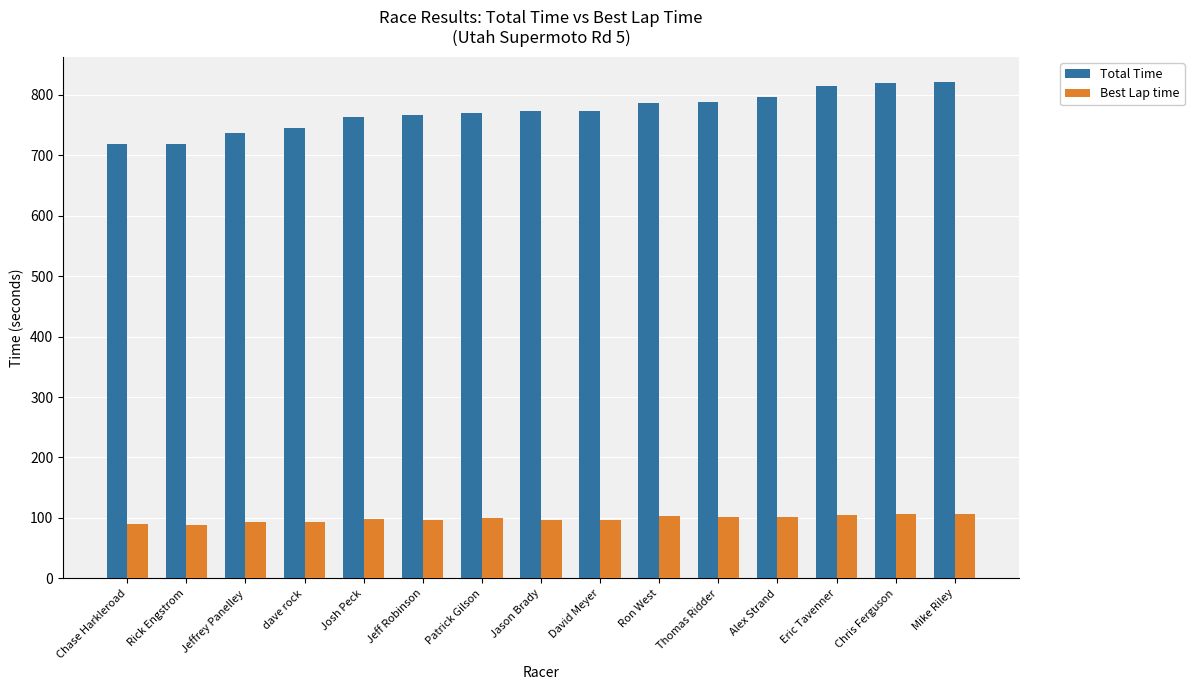

Between Jeffrey Panelley and Eric Tavenner, which series saw the biggest shift?

Total Time